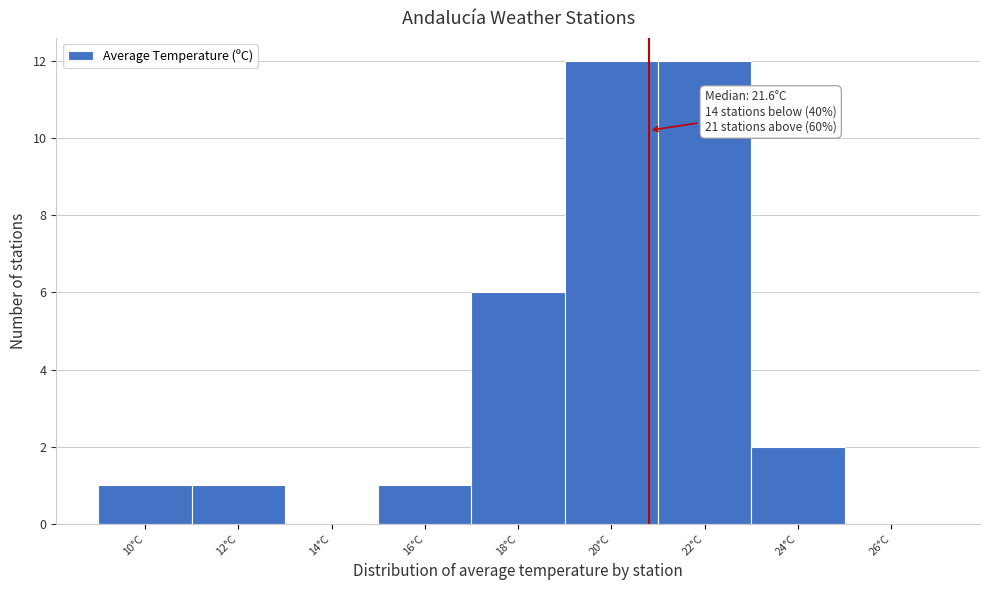

Reading right to left, list all the values displayed in this chart.

26°C=0	24°C=2	22°C=12	20°C=12	18°C=6	16°C=1	14°C=0	12°C=1	10°C=1